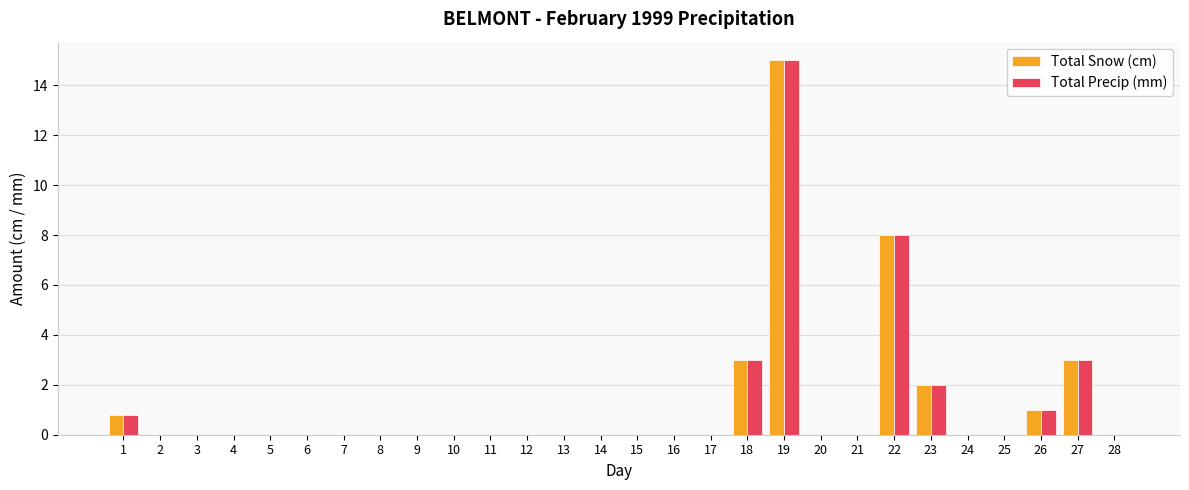

Which label corresponds to the largest value in the chart?

19